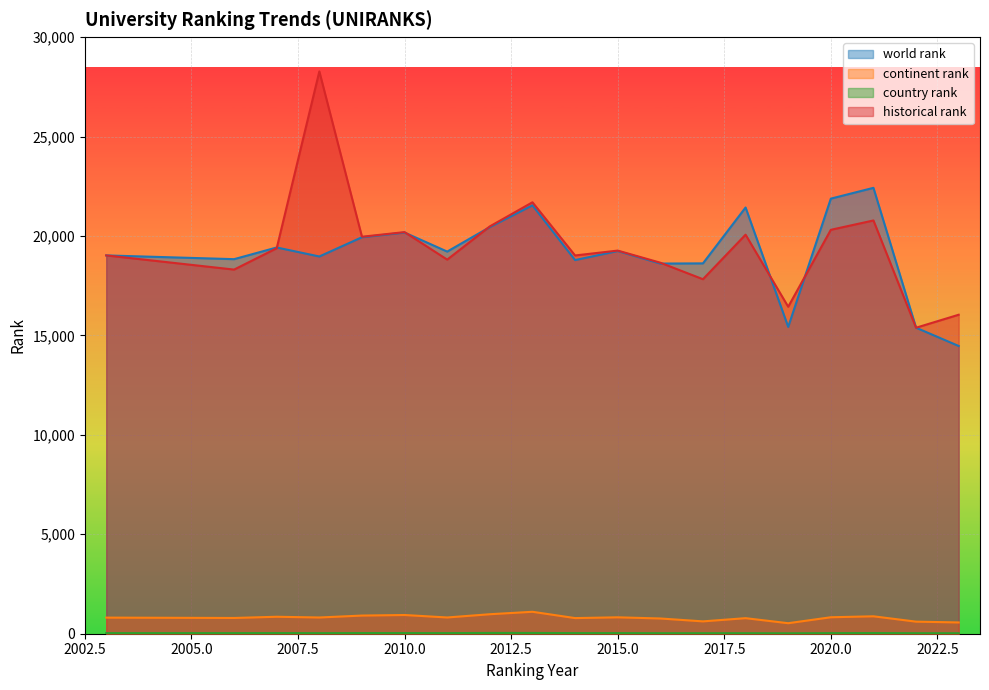

At 2020, list the series in order from smallest to largest.

country rank, continent rank, historical rank, world rank